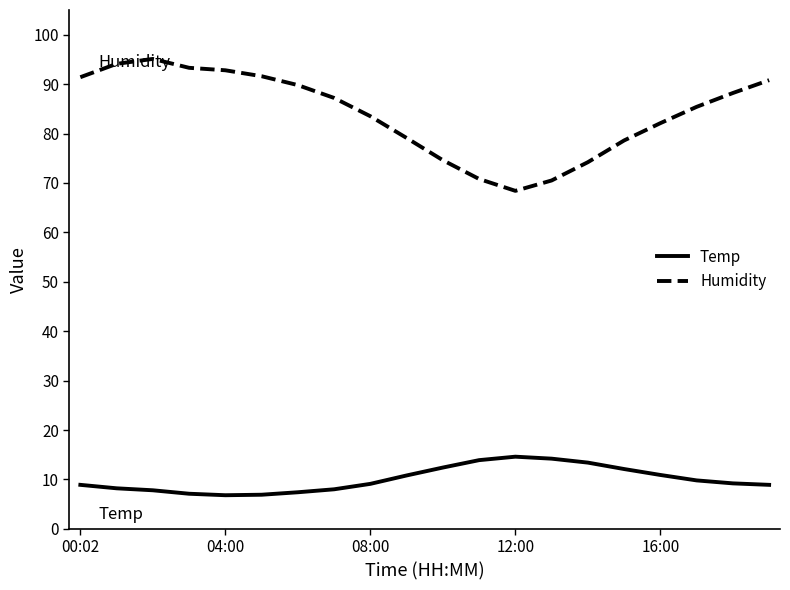

What is the difference between the maximum and minimum values in the Humidity series?

26.7